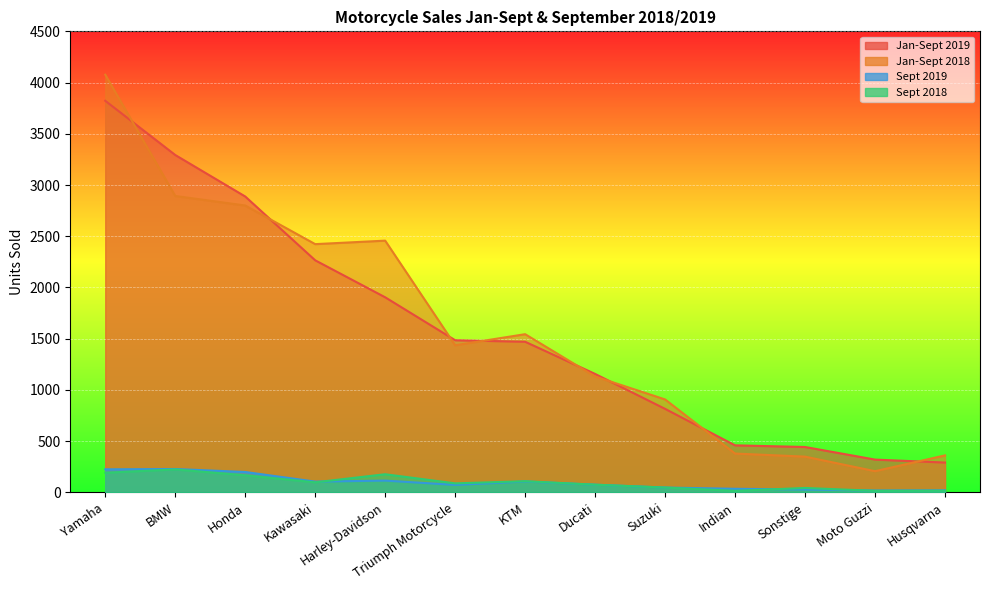

What is the label of the 5th point from the right?

Suzuki